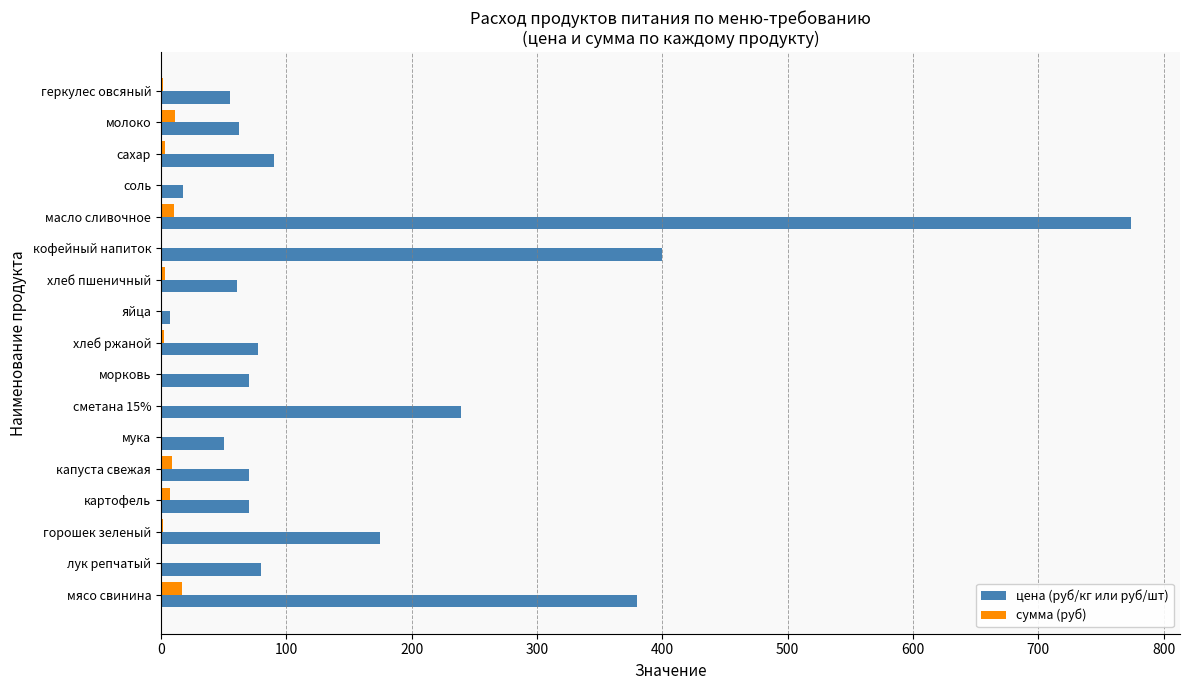

What is the sum of all цена (руб/кг или руб/шт) values?

2679.2